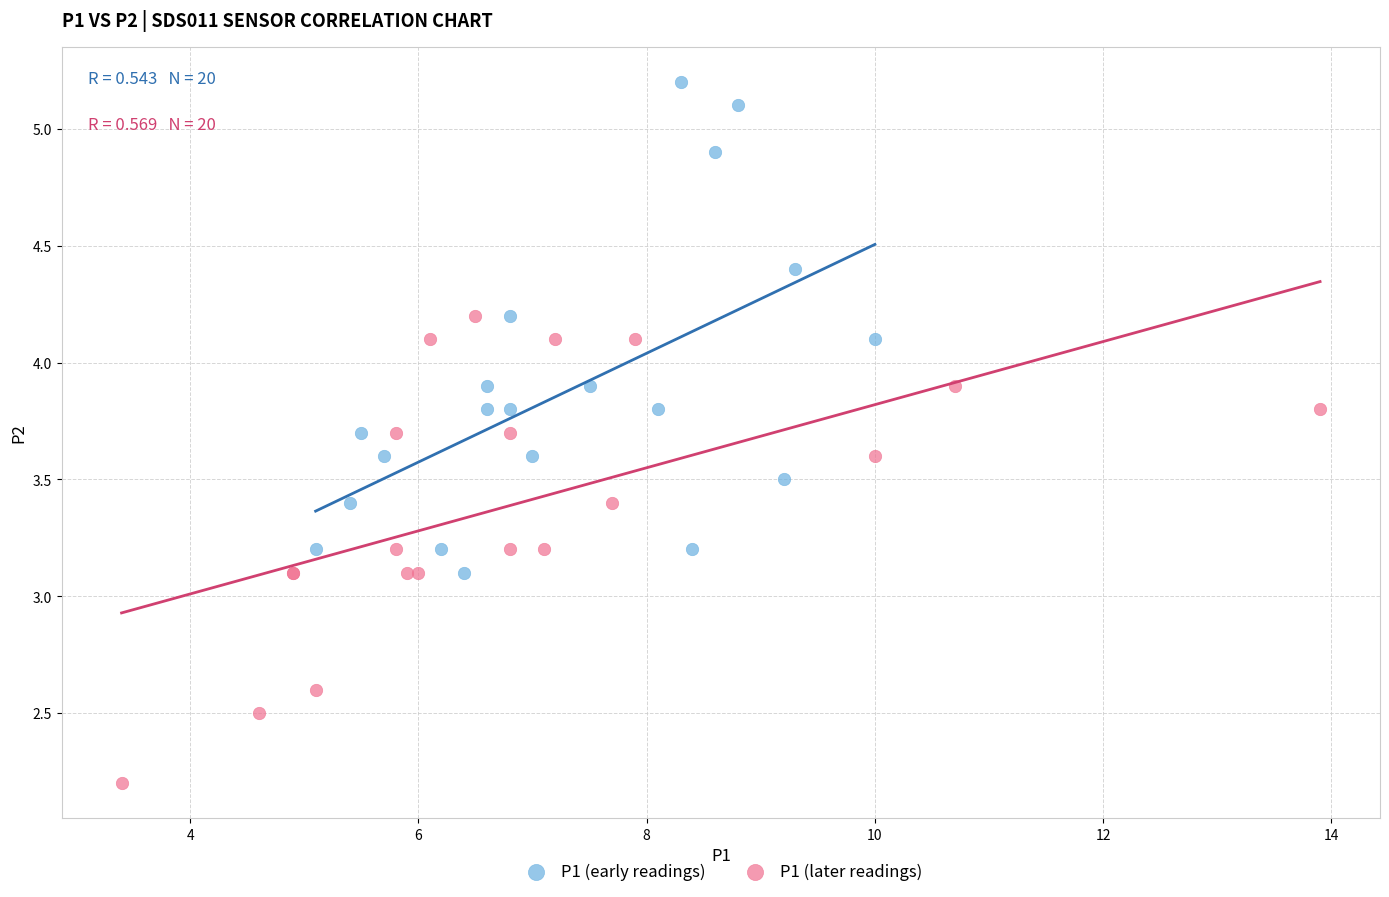

Which series reaches the maximum Y coordinate?

P1 (early readings)